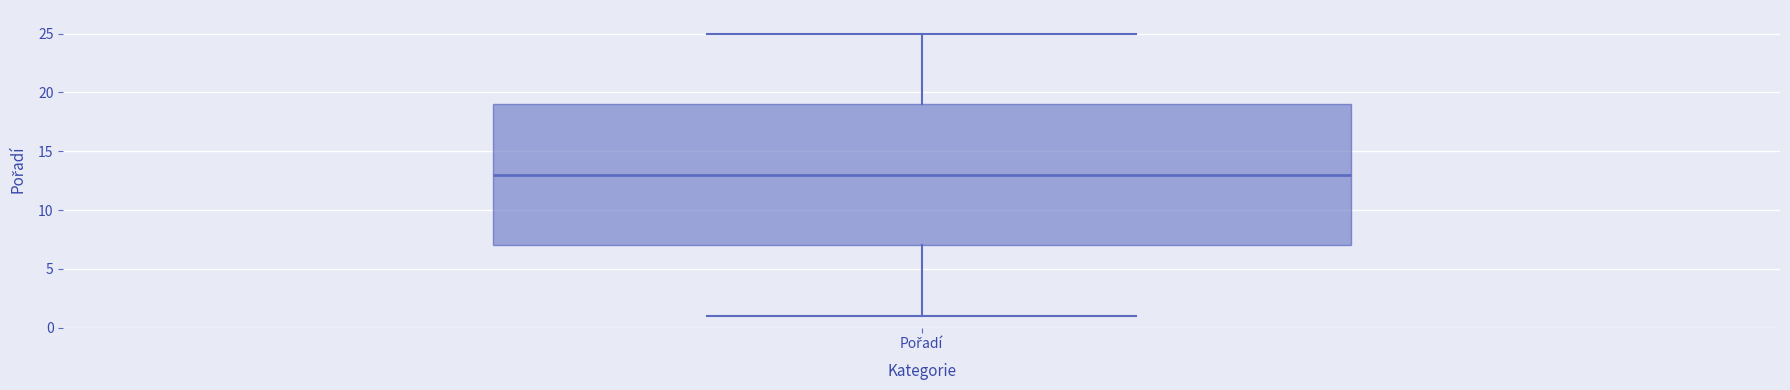

Where does the median line of the box for Pořadí sit on the y-axis? The values are not printed on the chart, so give them approximately, as read against the axis.

13